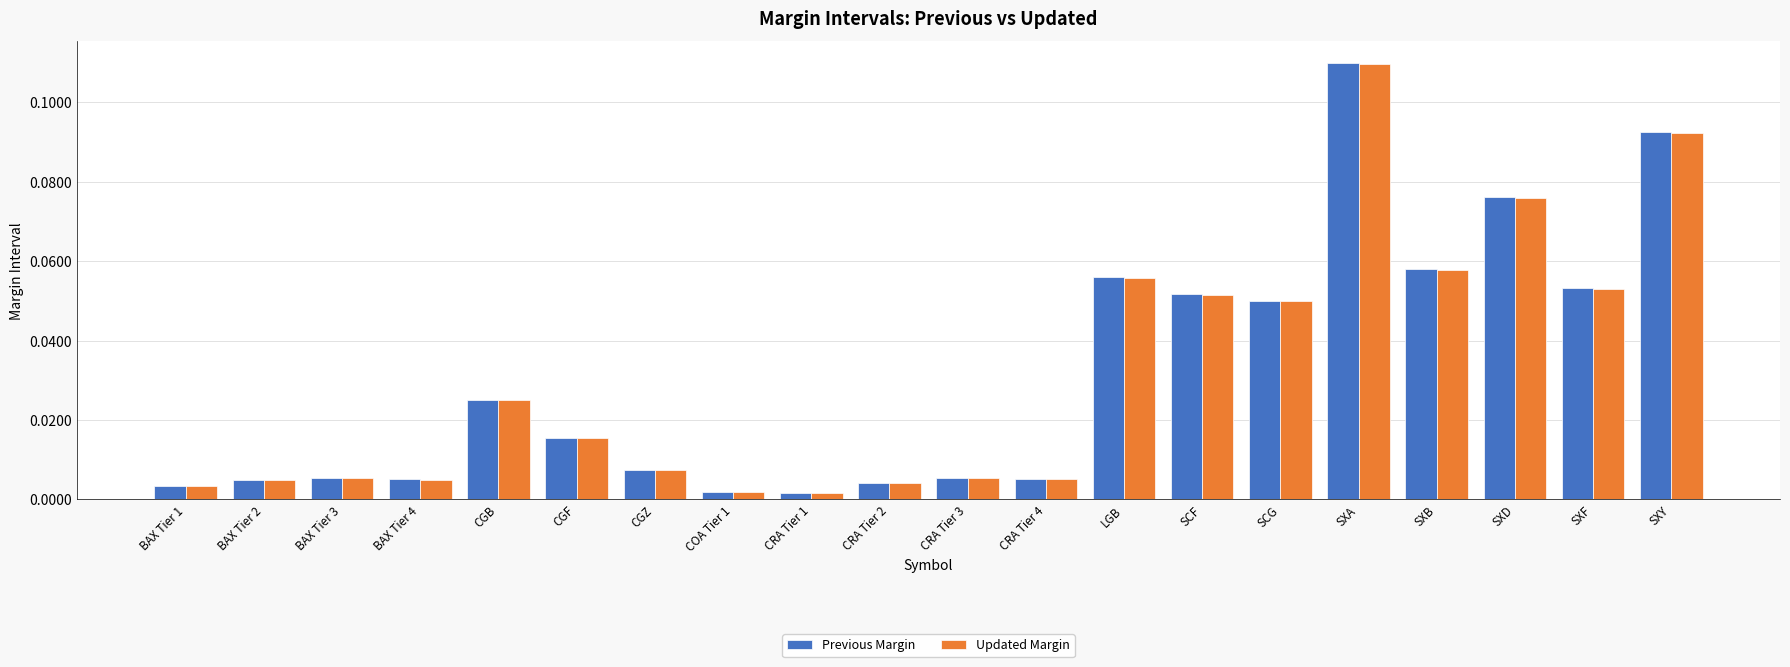

True or false: Previous Margin has a value of 0.0 at SCG.

False